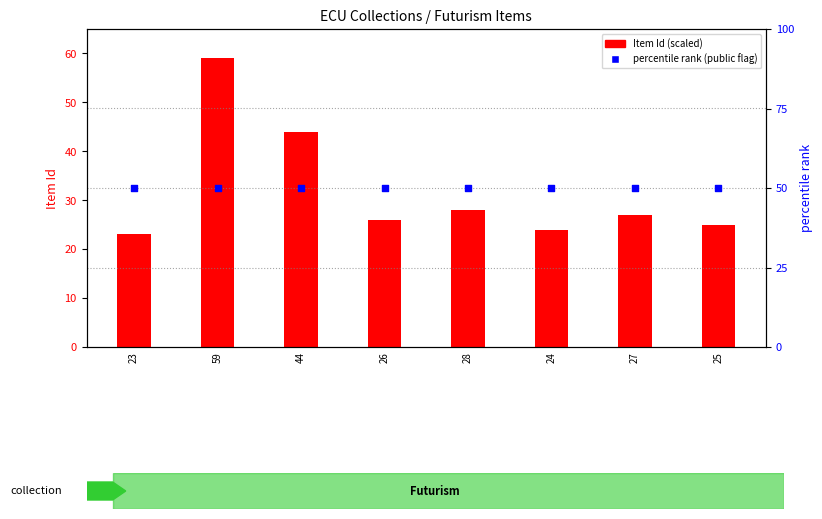

Which series reaches the maximum Y coordinate?

Item Id